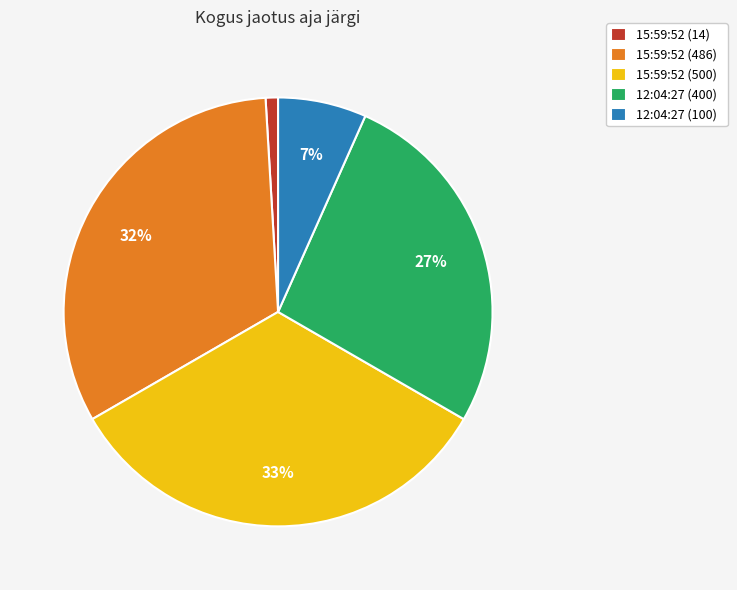

Combined, do 12:04:27 (100) and 15:59:52 (14) account for over 50%?

No